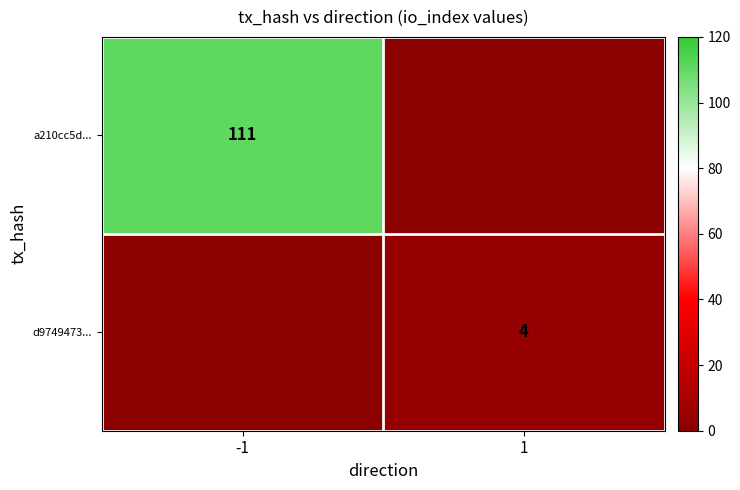

Between -1 and 1, which is larger?

-1